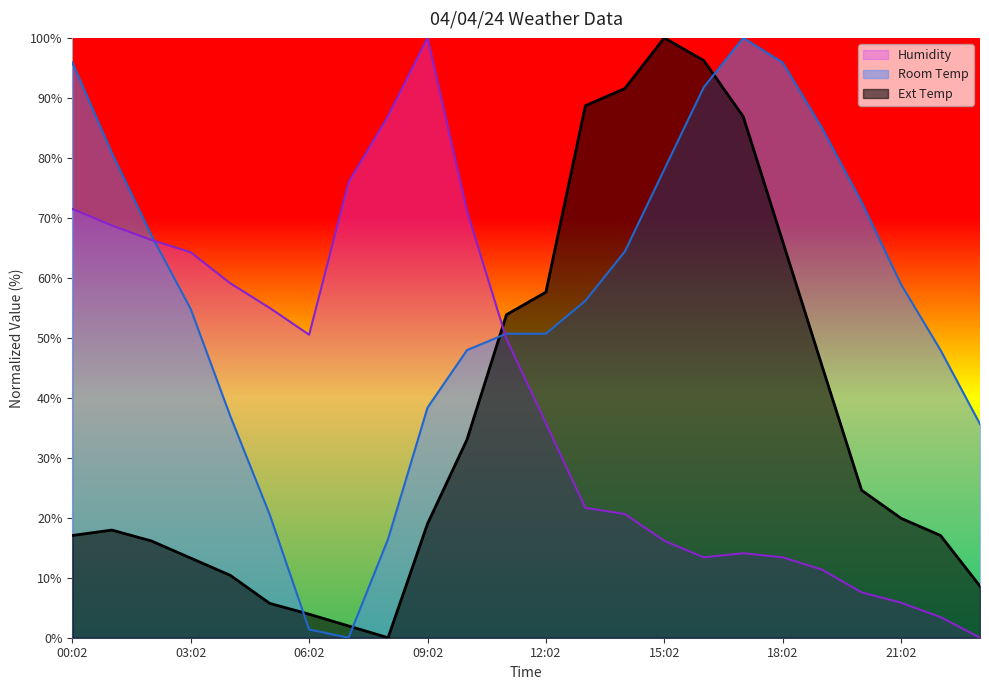

True or false: Humidity and Ext Temp cross at least once.

True